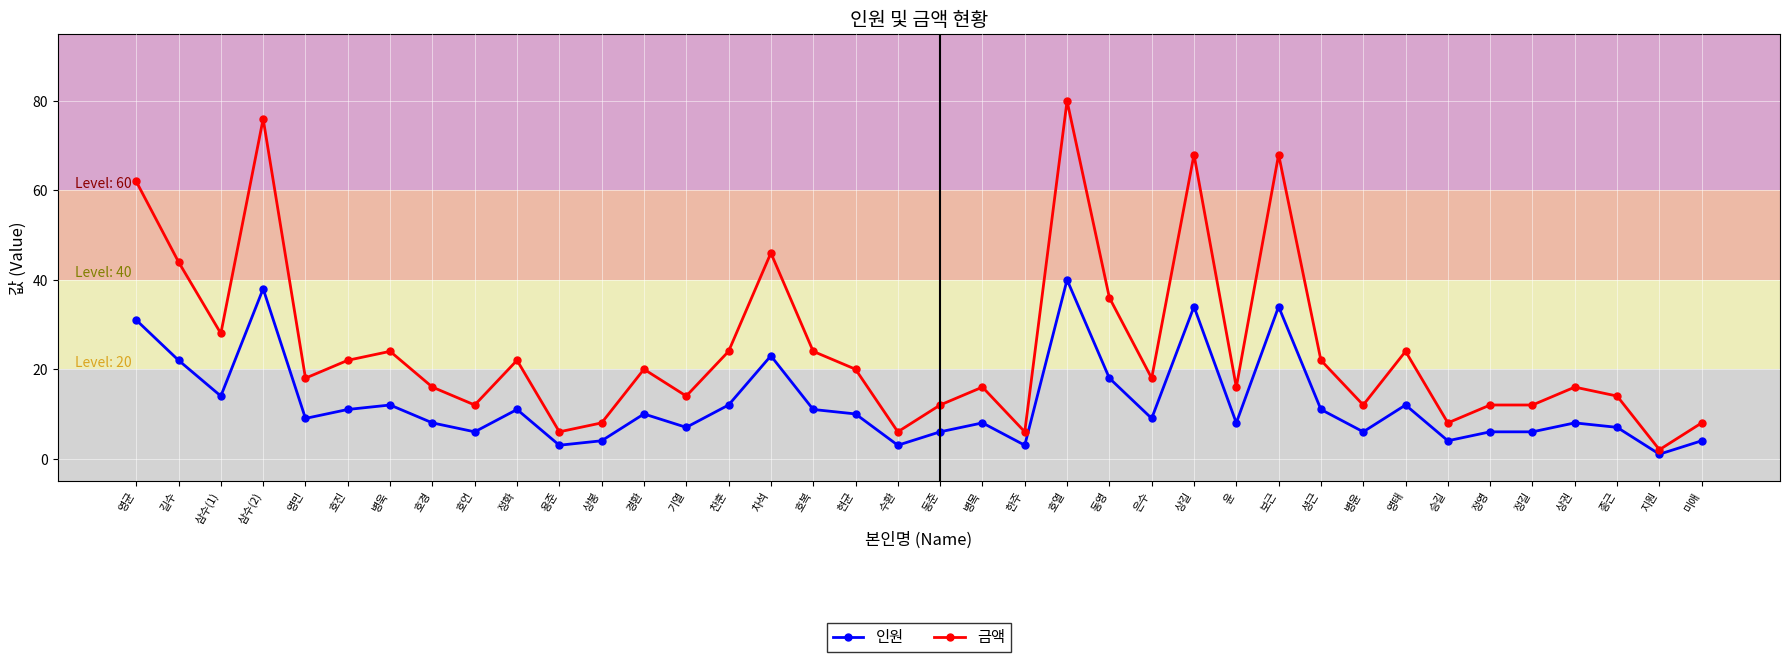

True or false: 인원 and 금액 intersect in this chart.

False